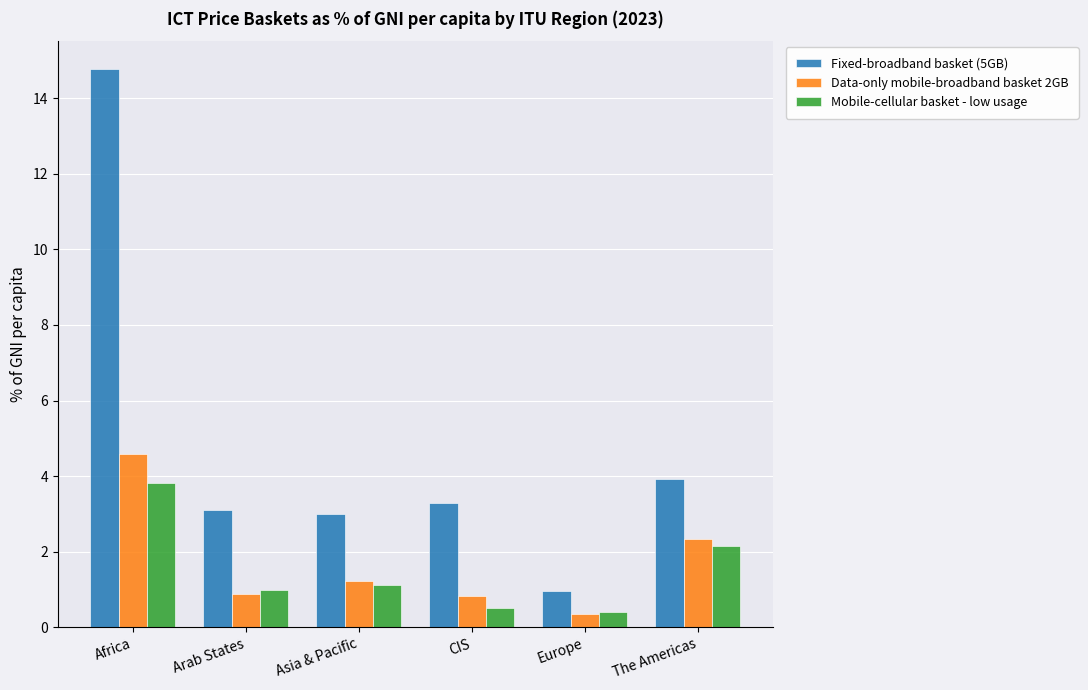

Rank the series by their maximum value, from highest to lowest.

Fixed-broadband basket (5GB), Data-only mobile-broadband basket 2GB, Mobile-cellular basket - low usage